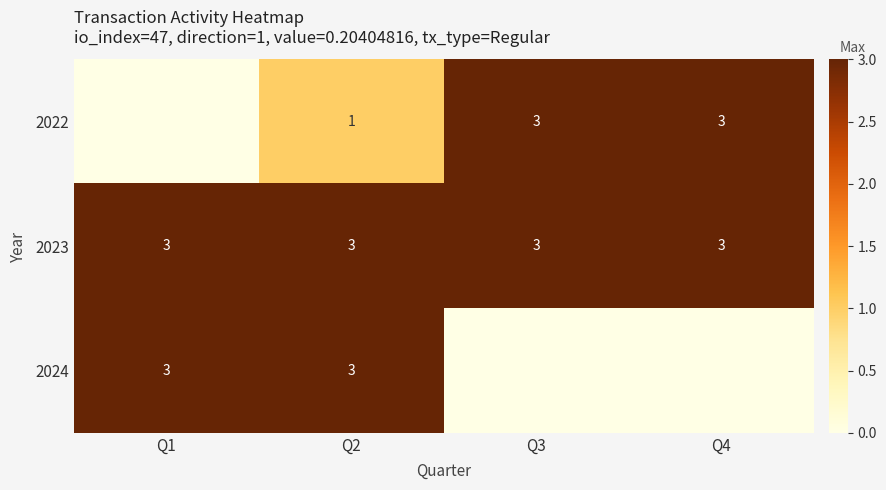

What is the total value across all series at Q2?

7